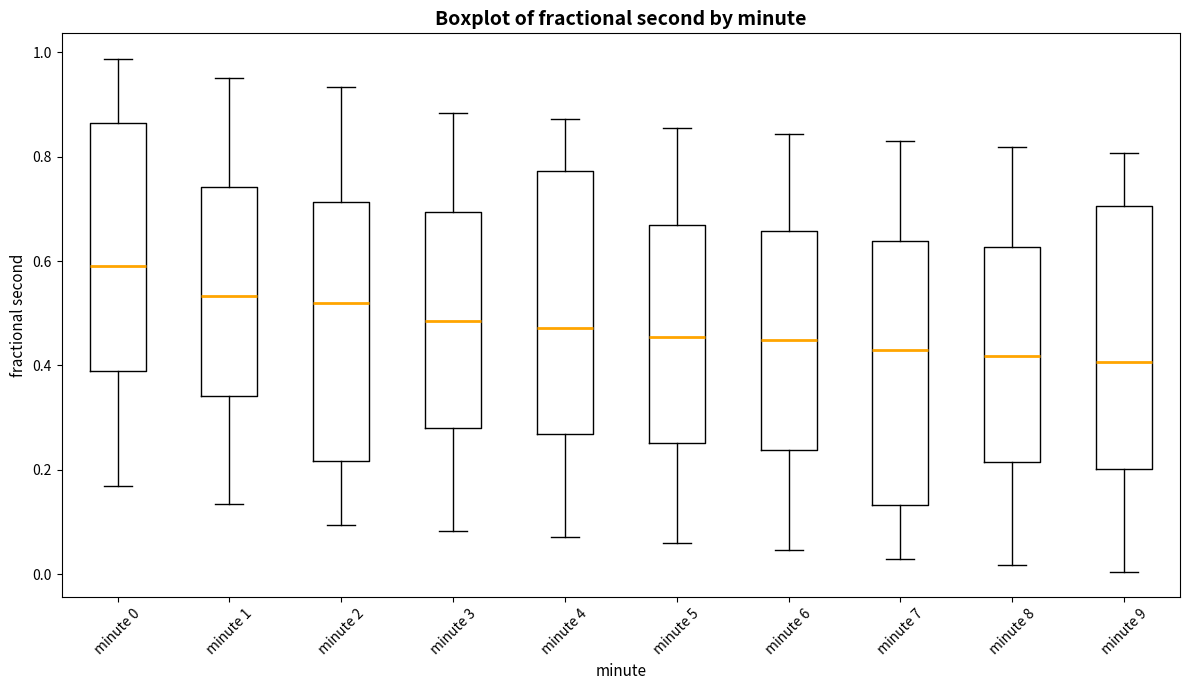

Which box has the highest median line?

minute 0